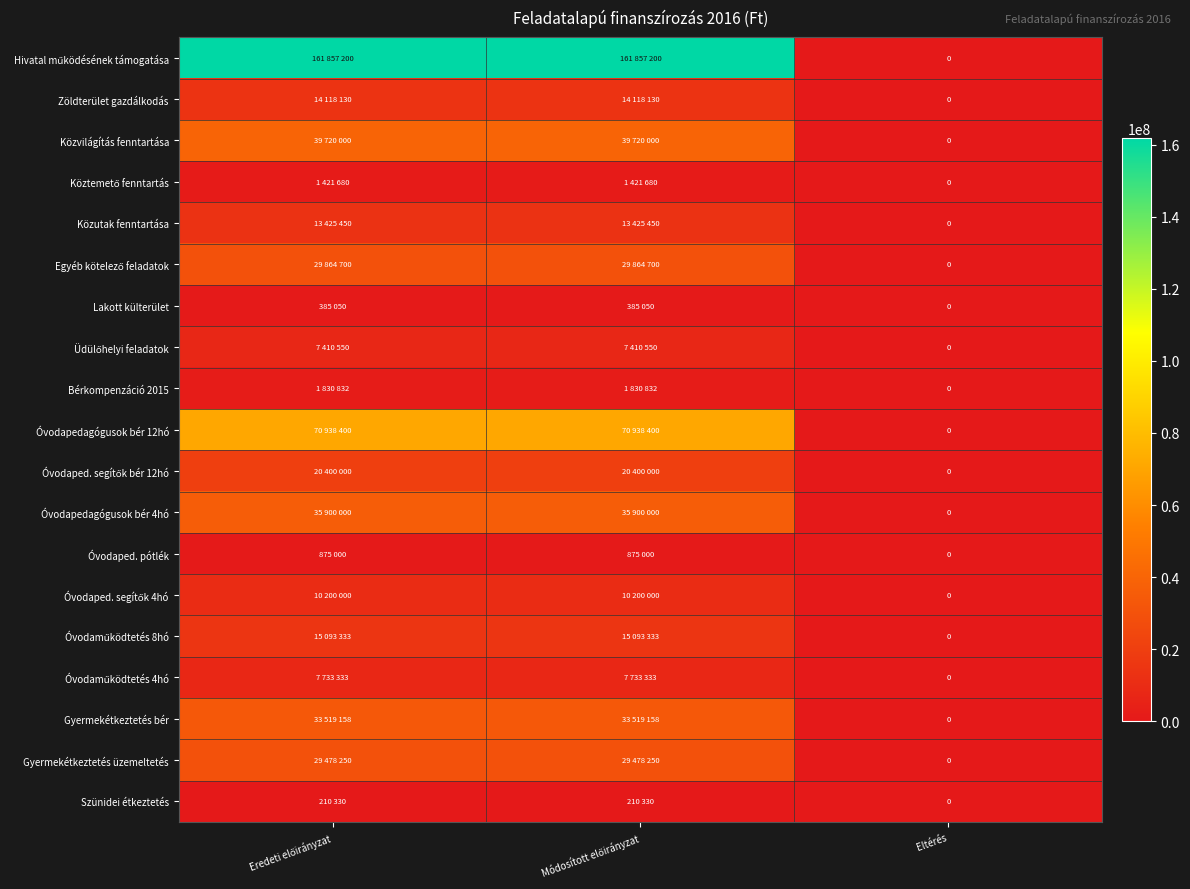

At which category is the sum across all series the highest?

Eredeti előirányzat